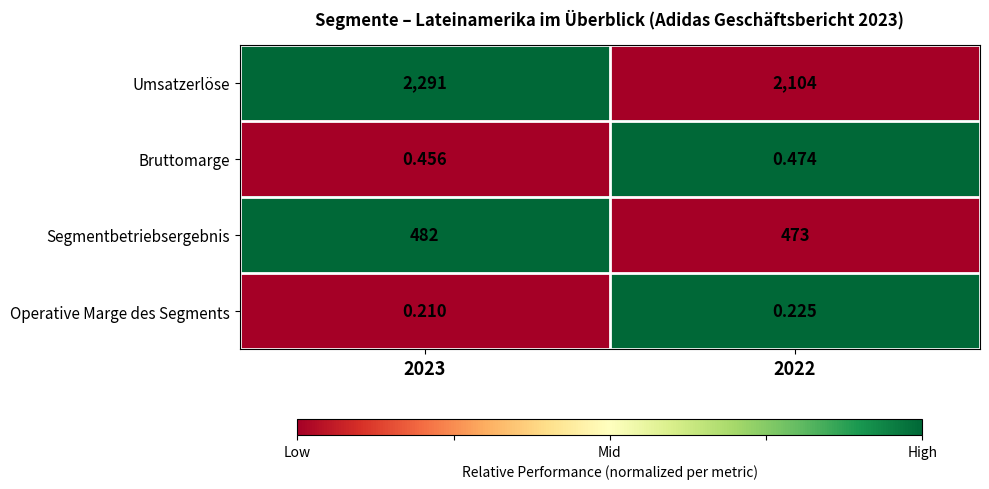

Between 2023 and 2022, which series saw the biggest shift?

Umsatzerlöse